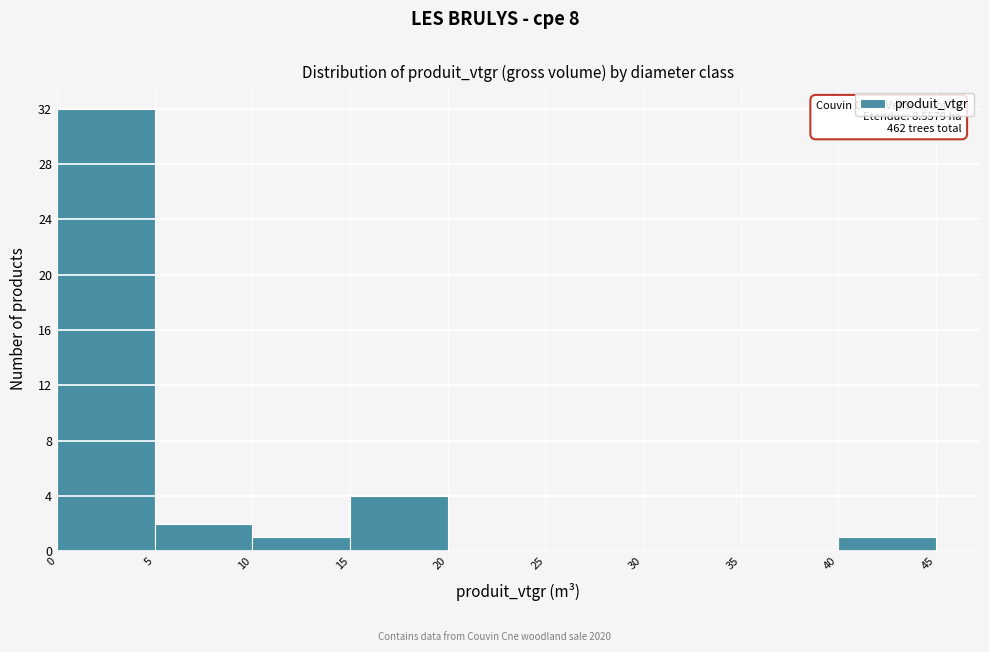

Which range on the x-axis has the tallest bar?

0 to 5